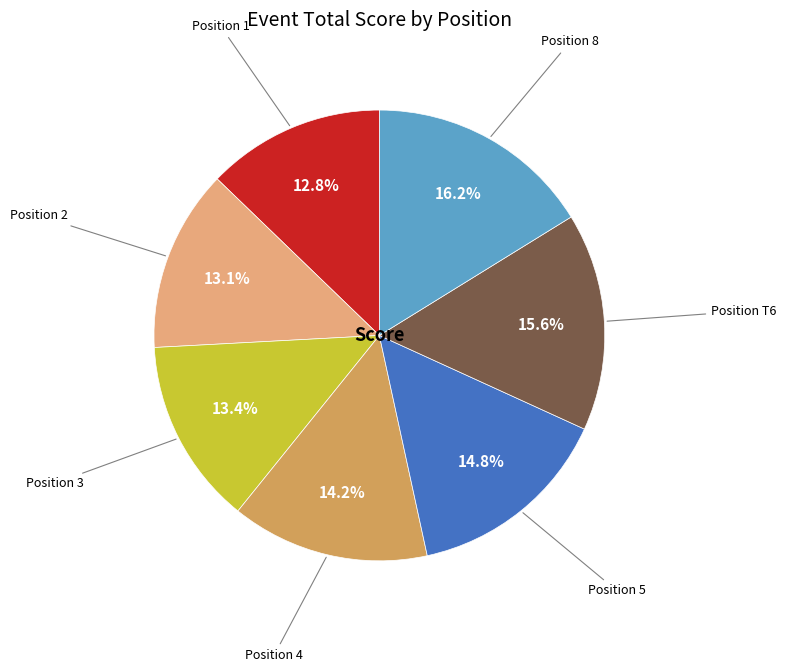

Is there any slice that represents more than half of the pie?

No